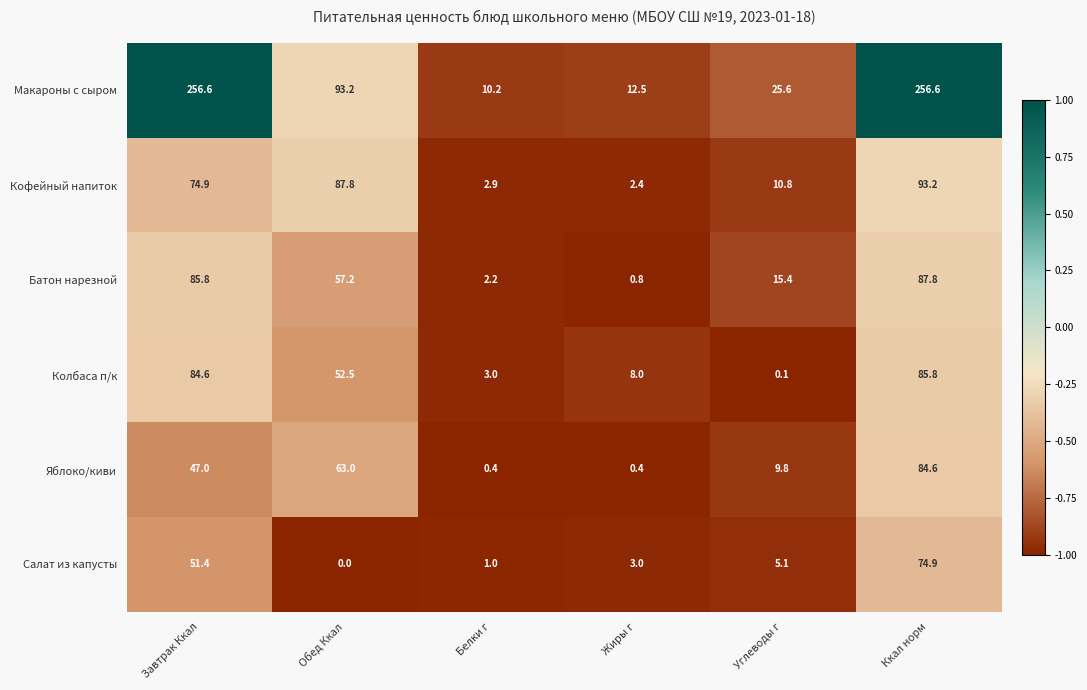

What is the sum of all Колбаса п/к values?

234.0